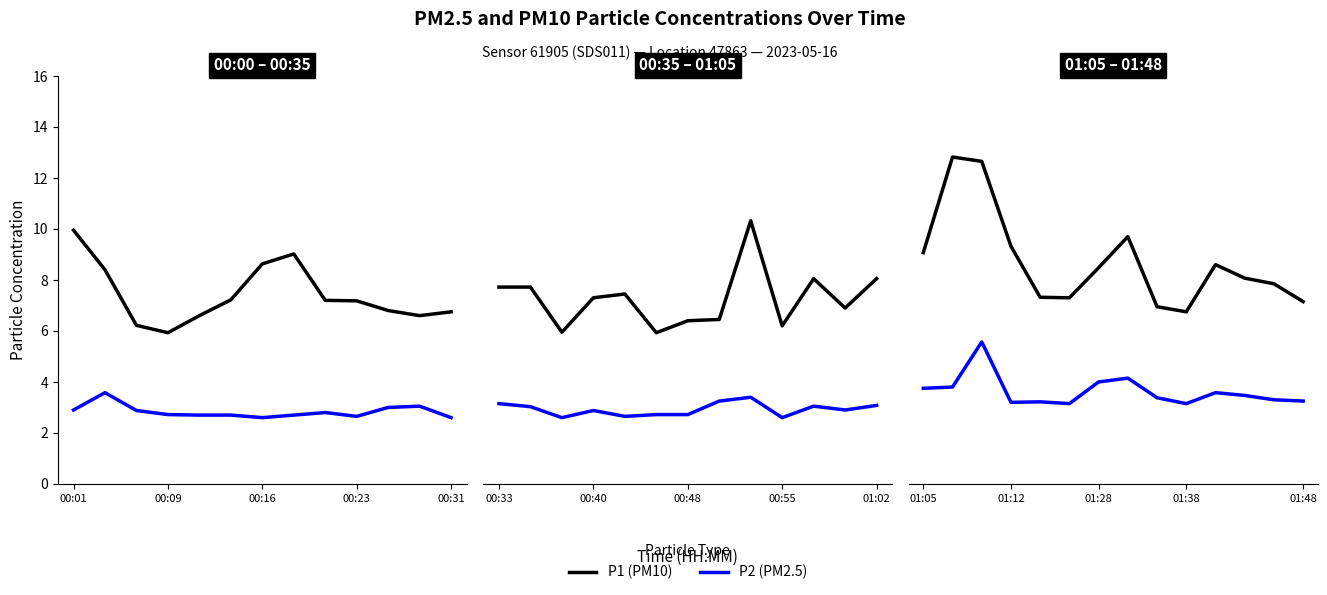

What is the label of the 3rd point from the left?

00:16